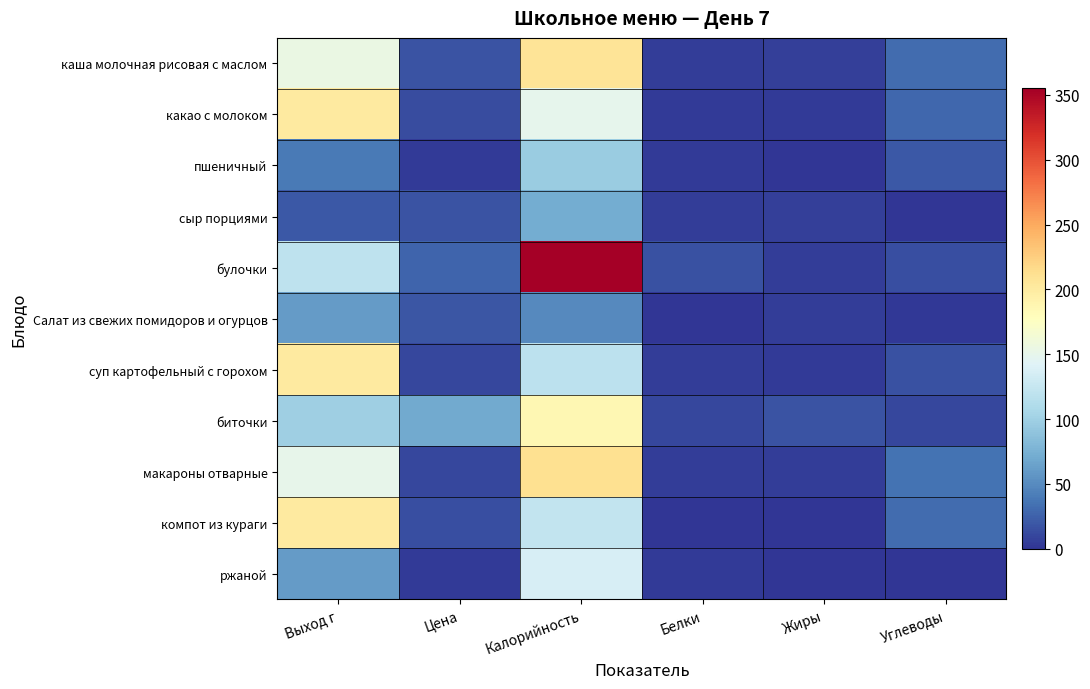

Reading left to right, what are all the values shown in this chart?

каша молочная рисовая с маслом: Выход г=155.0	Цена=17.9	Калорийность=208.0	Белки=4.5	Жиры=6.9	Углеводы=31.9
какао с молоком: Выход г=200.0	Цена=13.8	Калорийность=149.0	Белки=3.0	Жиры=3.4	Углеводы=27.9
пшеничный: Выход г=40.0	Цена=3.0	Калорийность=96.0	Белки=3.0	Жиры=0.3	Углеводы=19.4
сыр порциями: Выход г=20.0	Цена=17.1	Калорийность=72.0	Белки=4.6	Жиры=5.8	Углеводы=0.0
булочки: Выход г=120.0	Цена=26.8	Калорийность=355.0	Белки=15.7	Жиры=4.3	Углеводы=14.3
Салат из свежих помидоров и огурцов: Выход г=60.0	Цена=18.7	Калорийность=49.0	Белки=0.5	Жиры=4.3	Углеводы=1.9
суп картофельный с горохом: Выход г=200.0	Цена=10.5	Калорийность=118.0	Белки=4.7	Жиры=3.7	Углеводы=16.0
биточки: Выход г=99.0	Цена=69.8	Калорийность=186.0	Белки=10.2	Жиры=17.1	Углеводы=10.3
макароны отварные: Выход г=150.0	Цена=10.3	Калорийность=211.0	Белки=5.3	Жиры=4.9	Углеводы=35.5
компот из кураги: Выход г=200.0	Цена=14.3	Калорийность=123.0	Белки=1.0	Жиры=0.0	Углеводы=31.0
ржаной: Выход г=60.0	Цена=3.5	Калорийность=136.0	Белки=2.8	Жиры=0.6	Углеводы=0.6